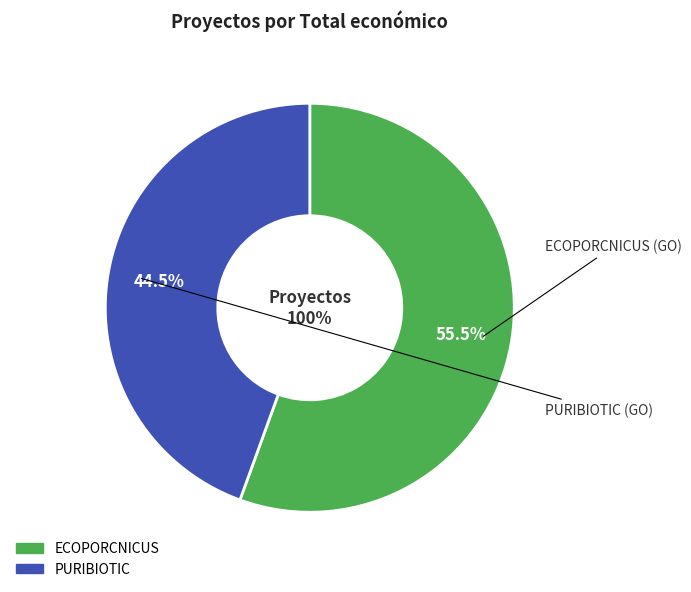

True or false: ECOPORCNICUS accounts for 56% of the total.

True